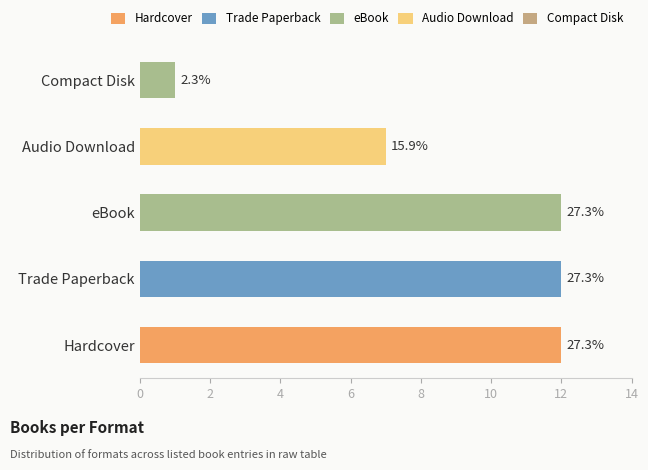

At which label is the value closest to 6?

Audio Download